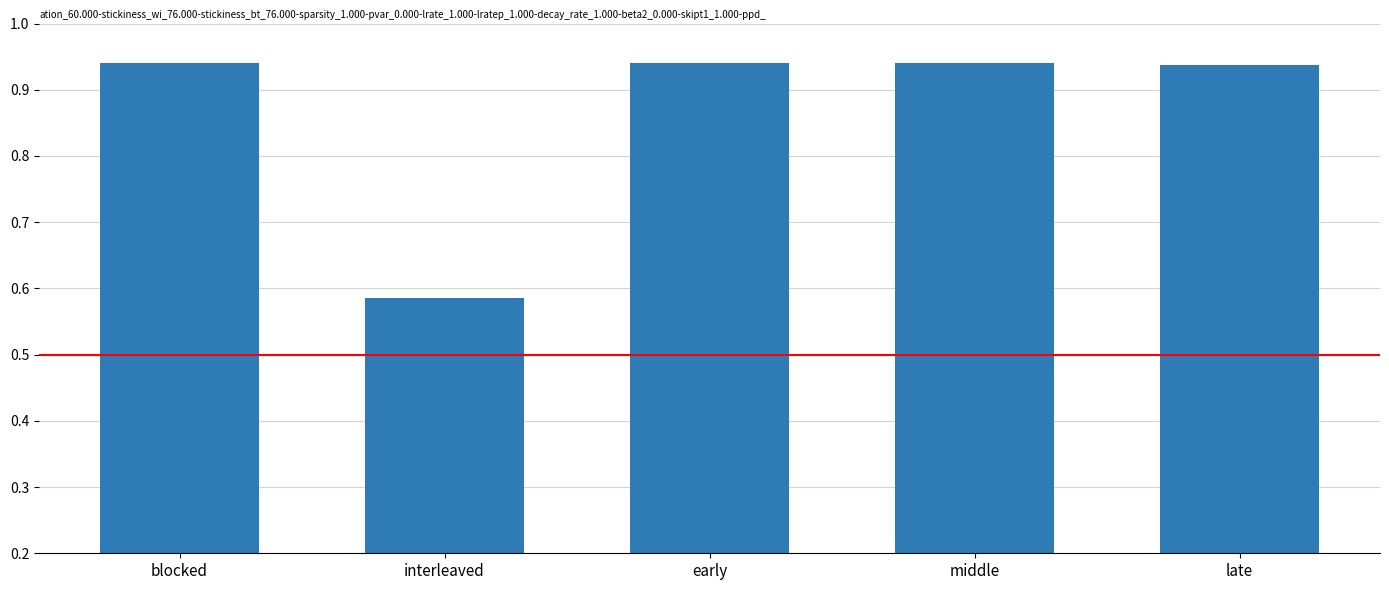

Count the number of categories in the chart.

5